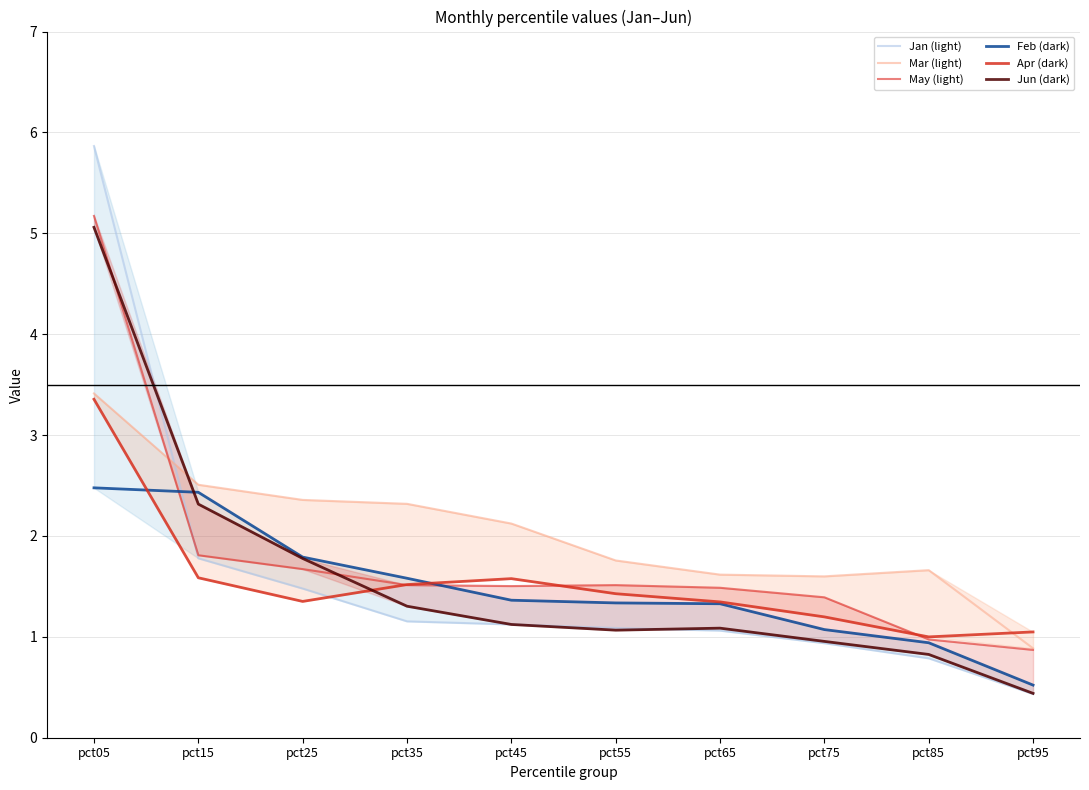

What is the greatest value displayed?

5.9